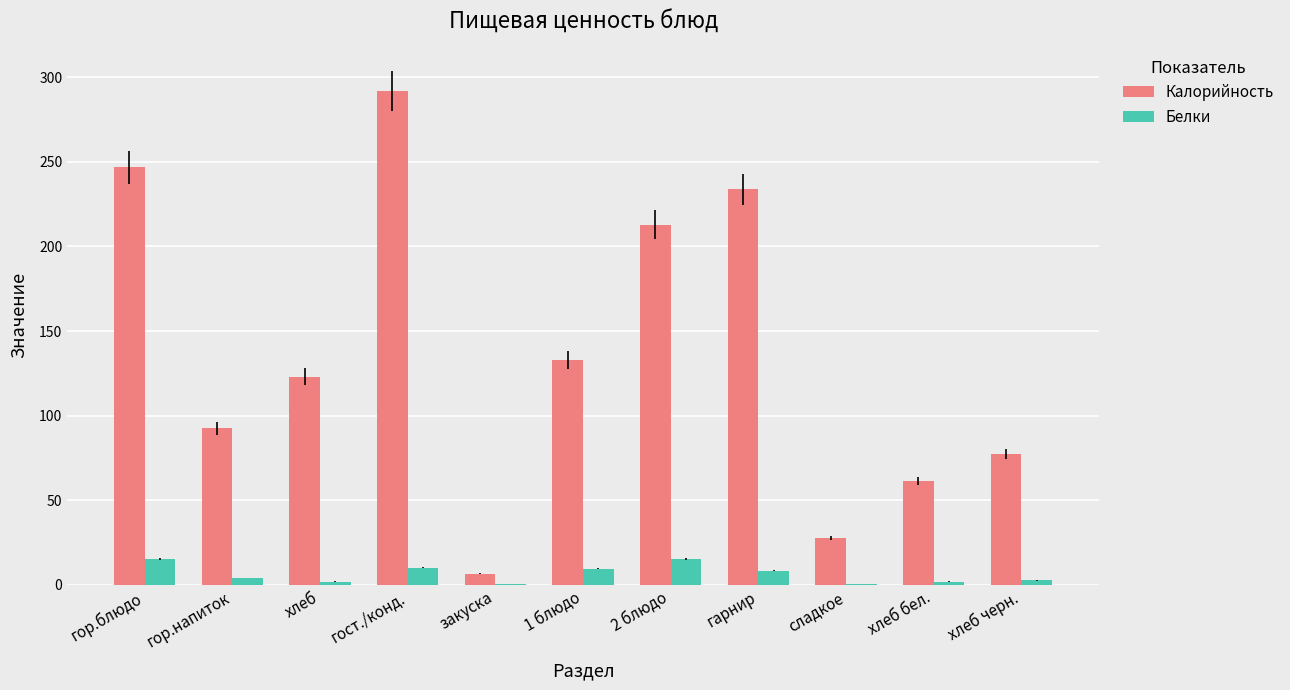

What is the sum of the Белки values at хлеб черн. and гор.блюдо?

17.8